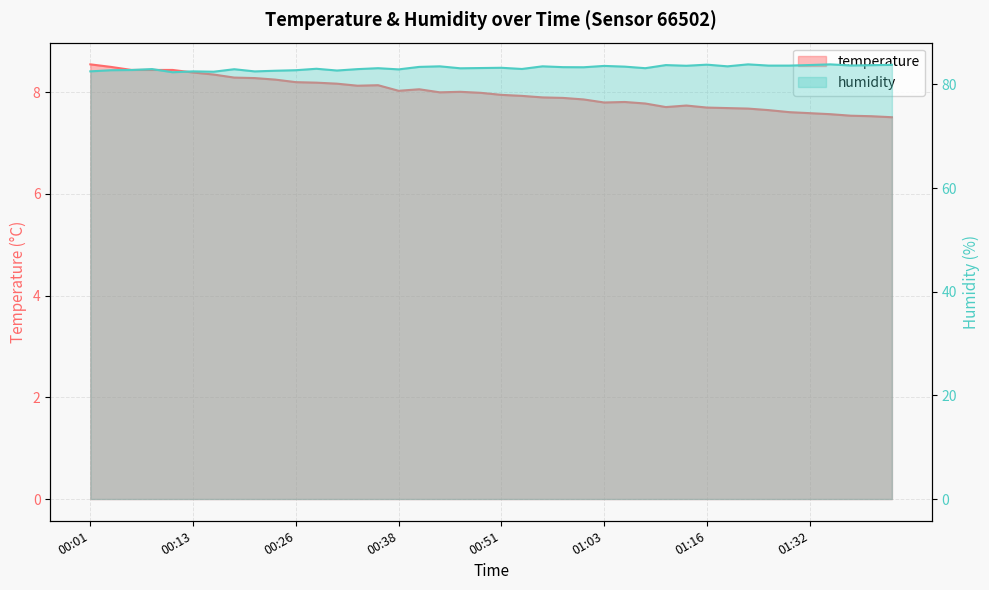

Where is the first local maximum for humidity?

00:09